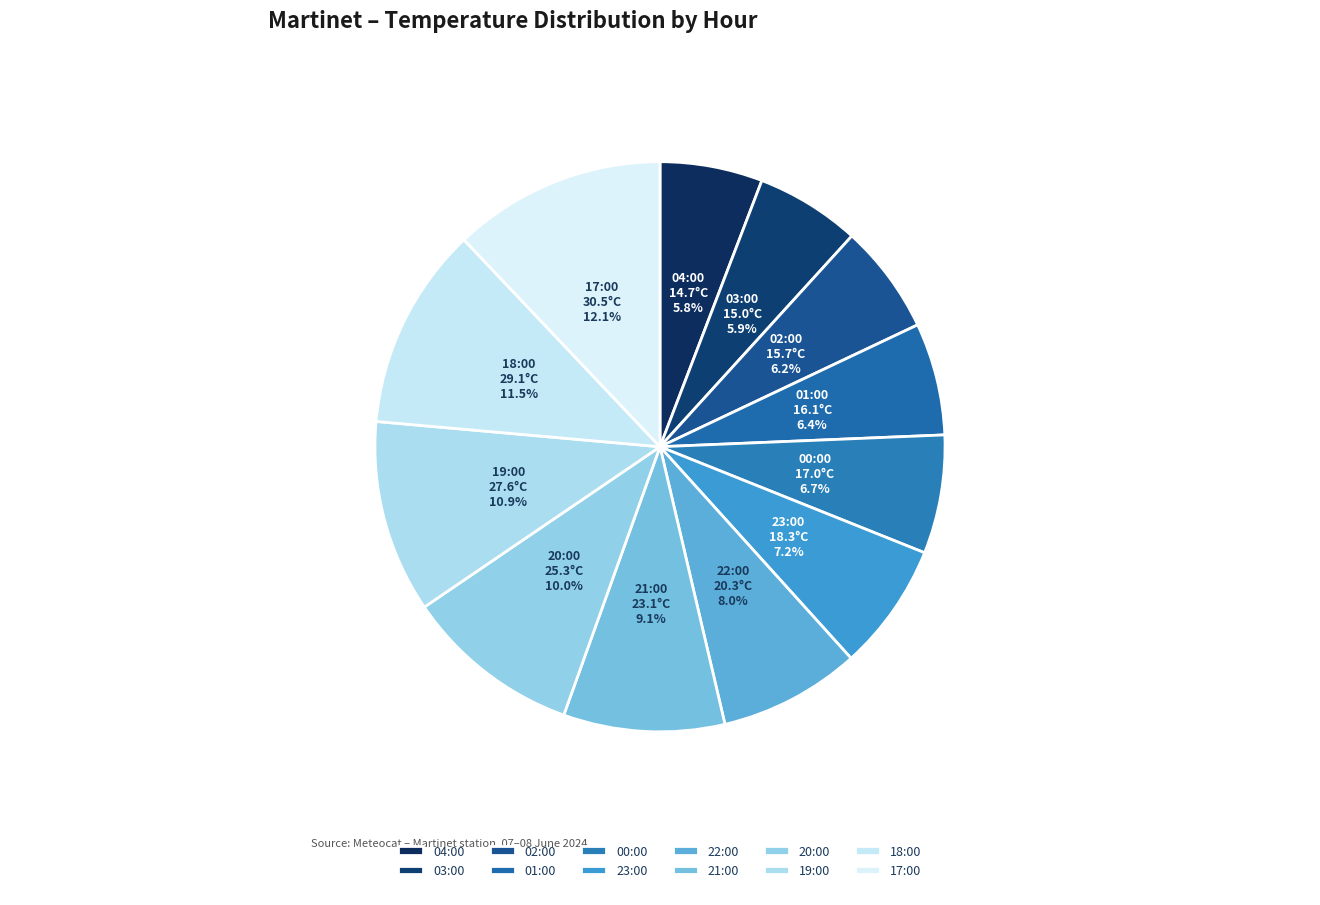

Count the number of slices in the pie.

12